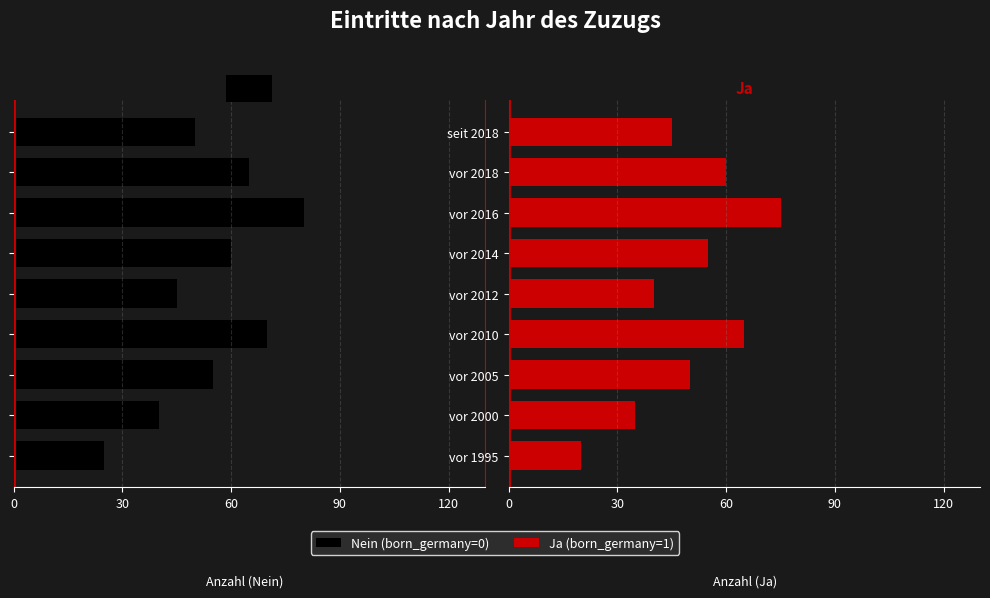

True or false: Ja has a value of 27 at vor 1995.

False